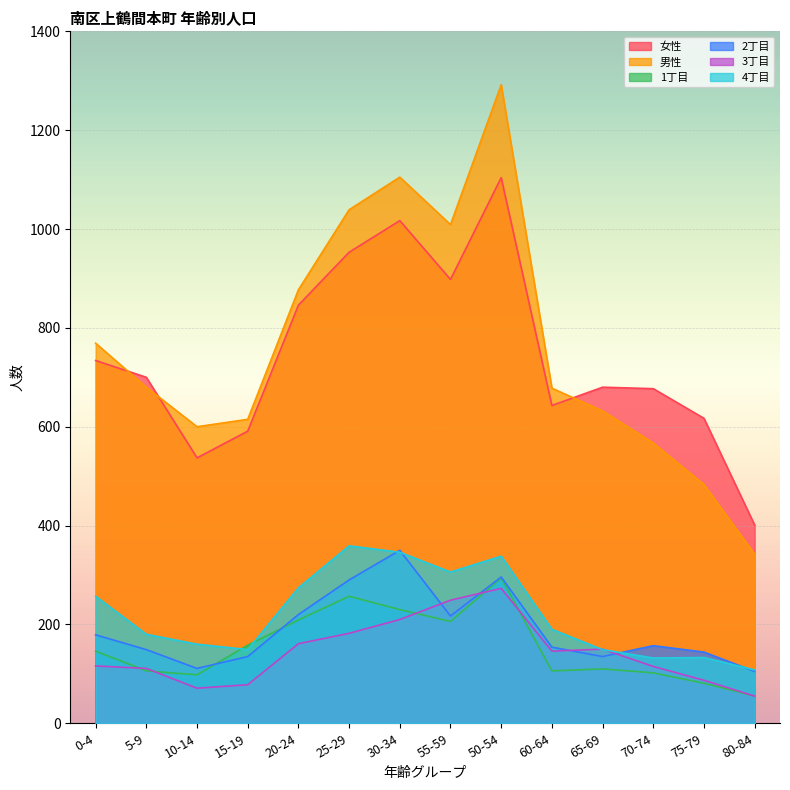

What is the value of the 男性 point at the 2nd from the left?

680